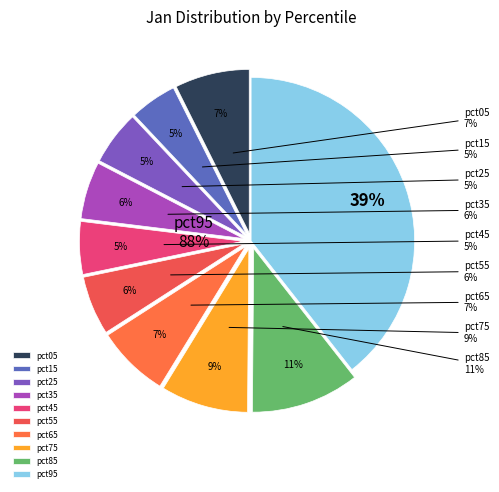

Which slice is the largest?

pct95